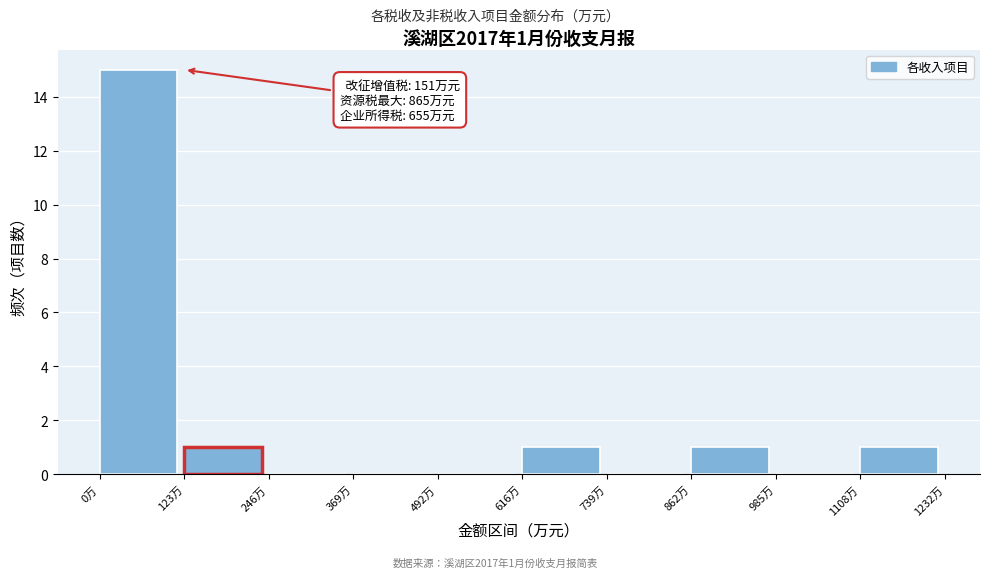

Over which range of the x-axis is the bar tallest?

0 to 120